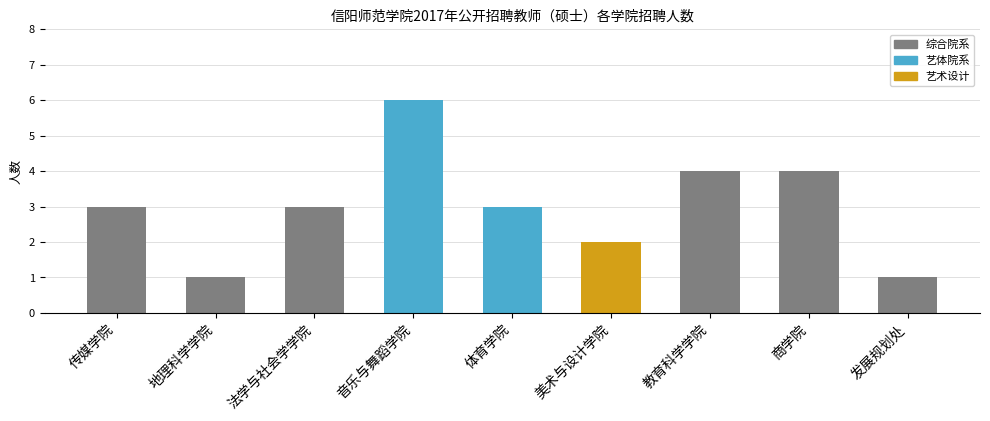

The value at 传媒学院 is 5. True or false?

False